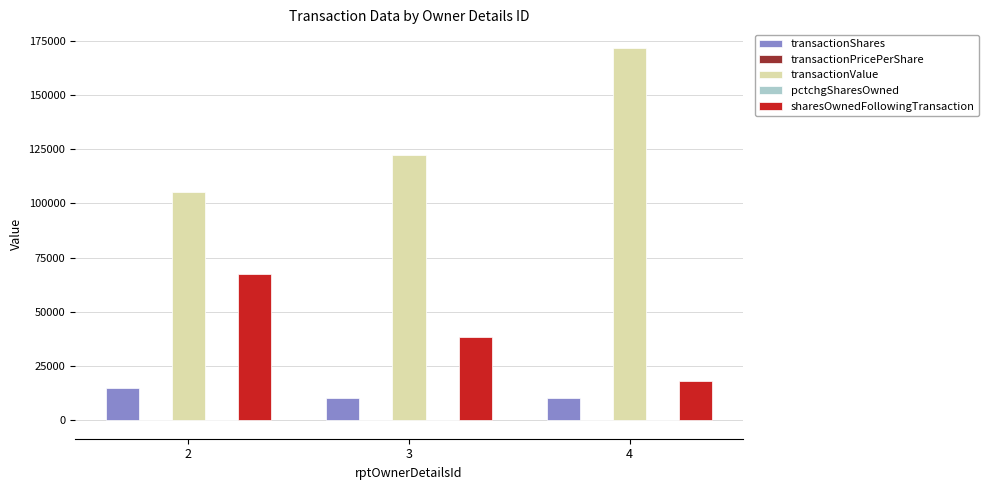

What is the sum of all transactionValue values?

399750.0